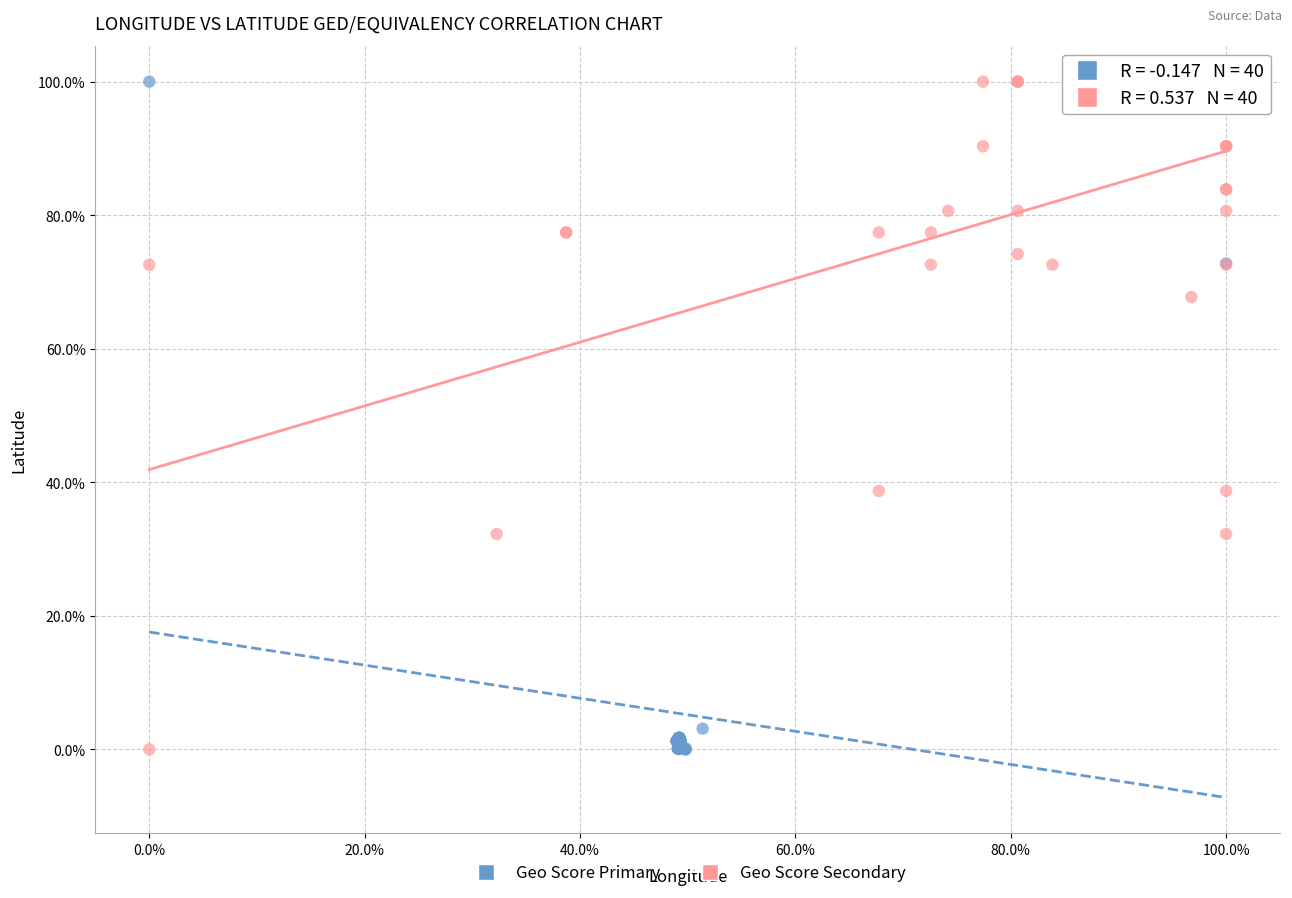

What are all the series names shown in the legend?

Geo Score Primary, Geo Score Secondary